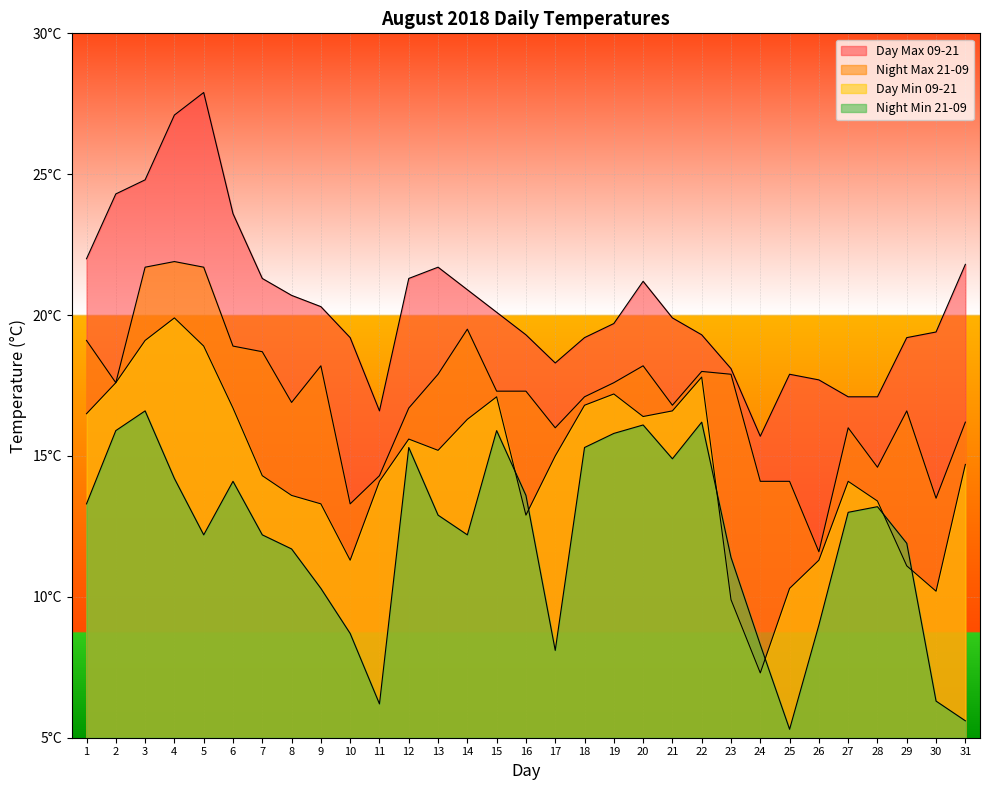

True or false: Day Max 09-21 and Night Min 21-09 intersect in this chart.

False